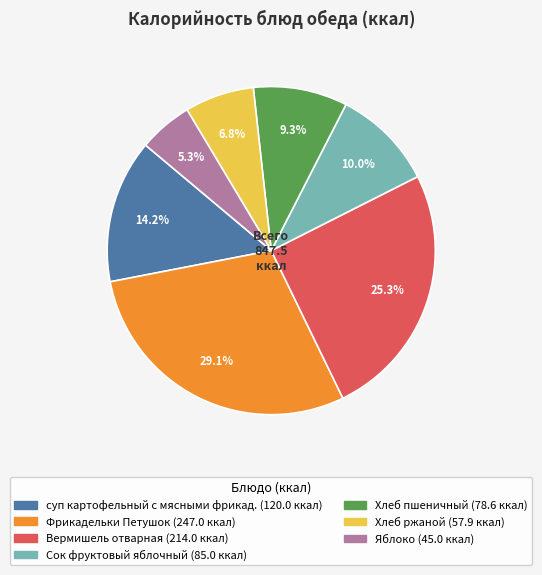

The Вермишель отварная slice represents 31% of the pie. True or false?

False